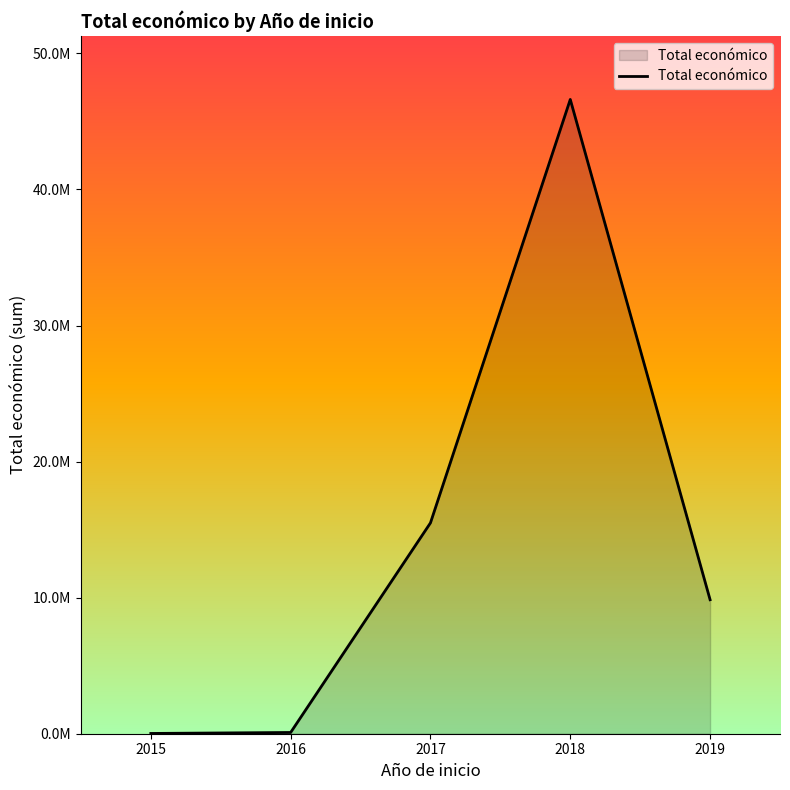

Does the chart display data point markers on the line(s)?

No